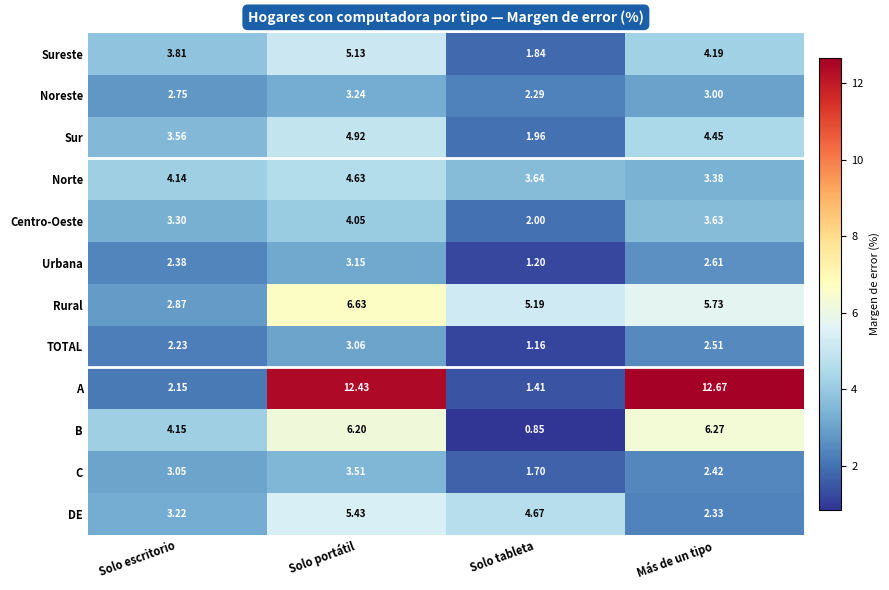

How many distinct data groups are displayed?

12